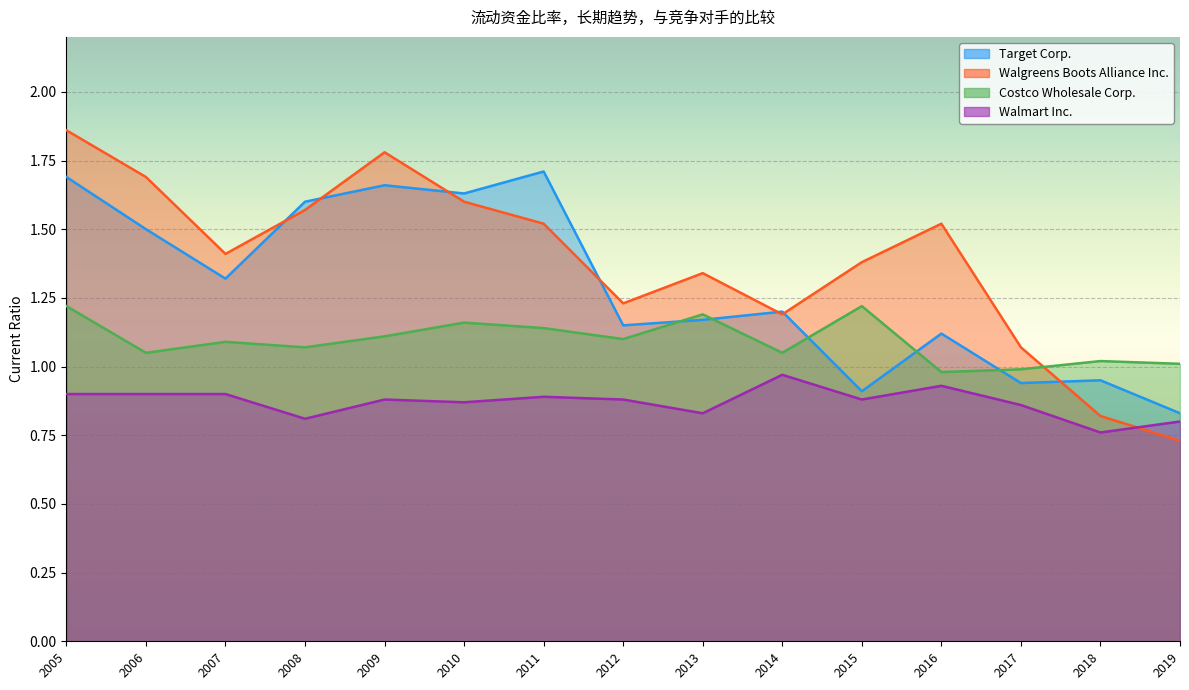

List the series in order of their overall mean, highest first.

Walgreens Boots Alliance Inc., Target Corp., Costco Wholesale Corp., Walmart Inc.